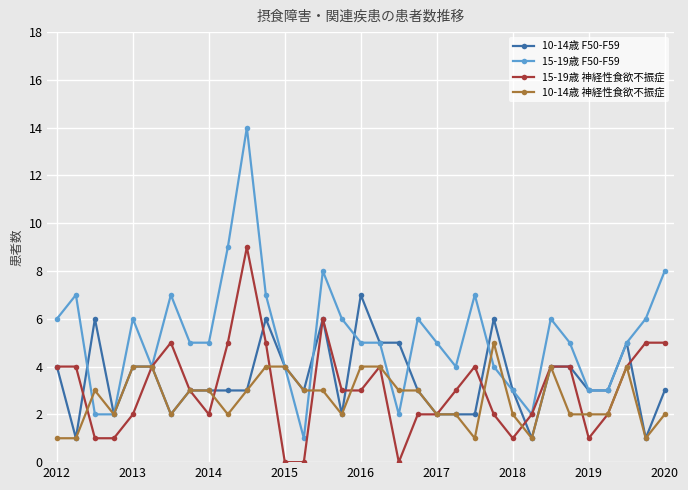

Does the chart have visible grid lines?

Yes